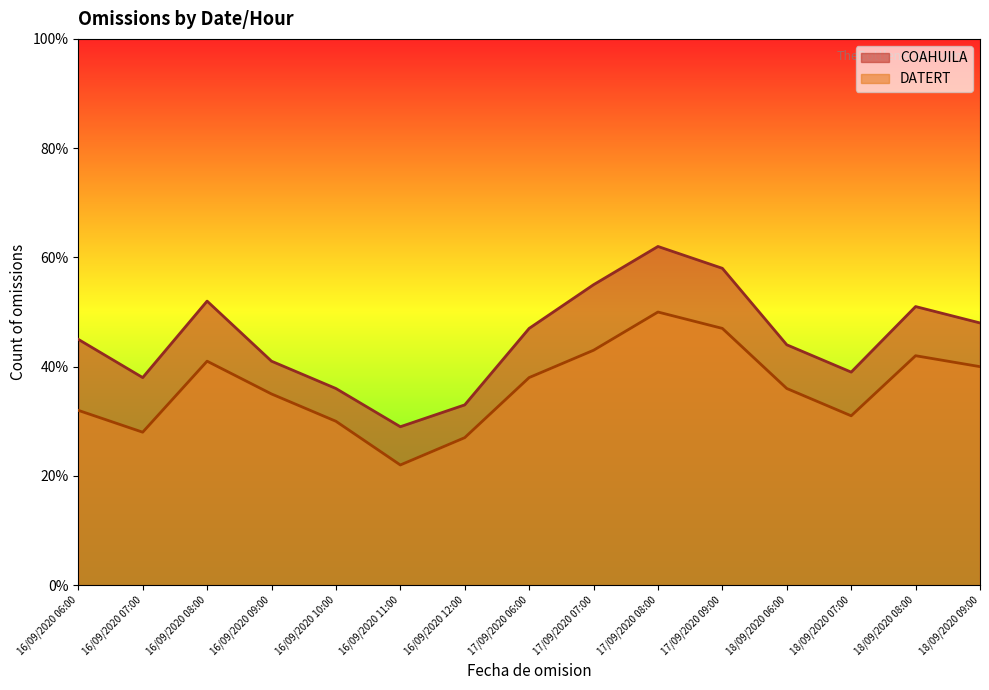

Rank the series by their average value, from lowest to highest.

DATERT, COAHUILA